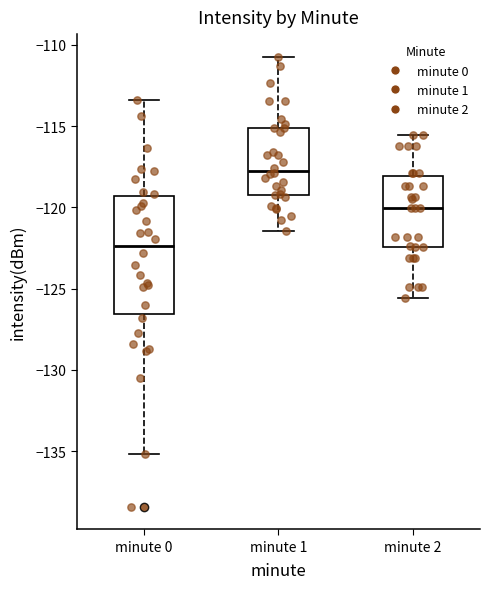

Which box is the tallest, from its lower edge to its upper edge?

minute 0